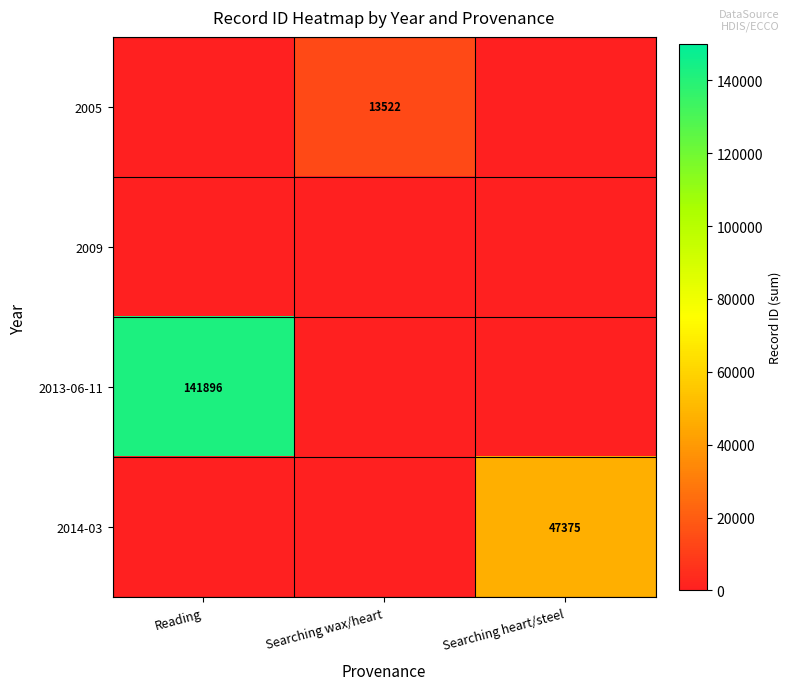

Rank the series by their maximum value, from highest to lowest.

2013-06-11, 2014-03, 2005, 2009